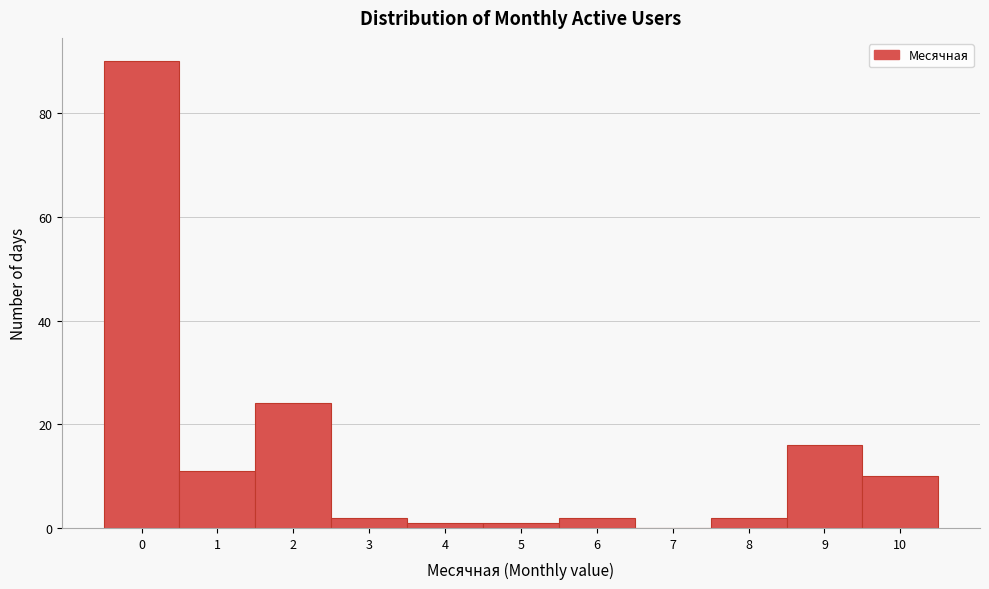

Reading left to right, extract all data points from this chart.

0=90	1=11	2=24	3=2	4=1	5=1	6=2	7=0	8=2	9=16	10=10